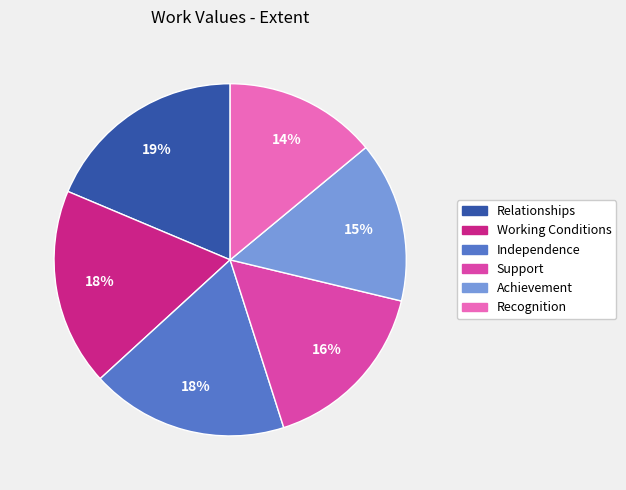

To the nearest percent, what percentage of the pie is Support?

16%